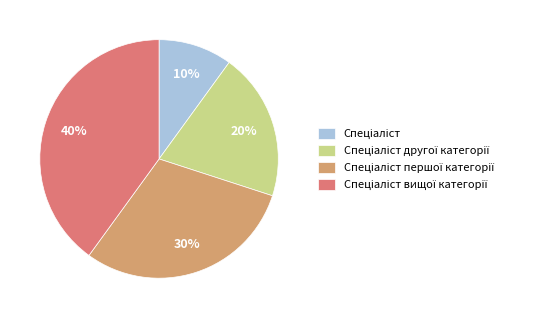

To the nearest percent, what is the average slice percentage?

25%